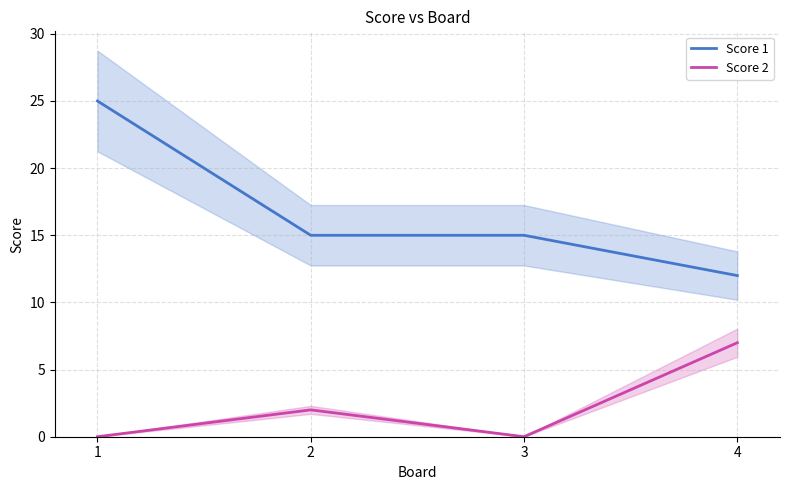

Reading right to left, extract all data points from this chart.

Score 1: 12	15	15	25
Score 2: 7	0	2	0